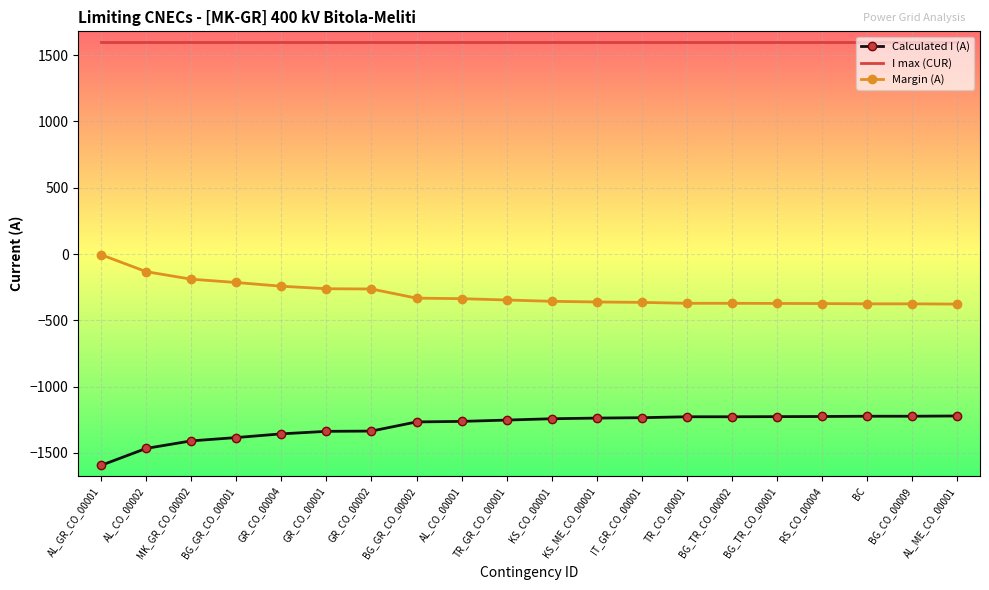

The Margin (A) series shows -163 at BC. True or false?

False